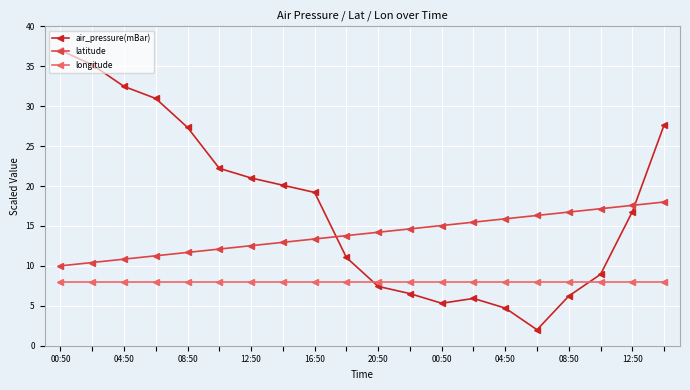

Which series has the largest total across all categories?

air_pressure(mBar)